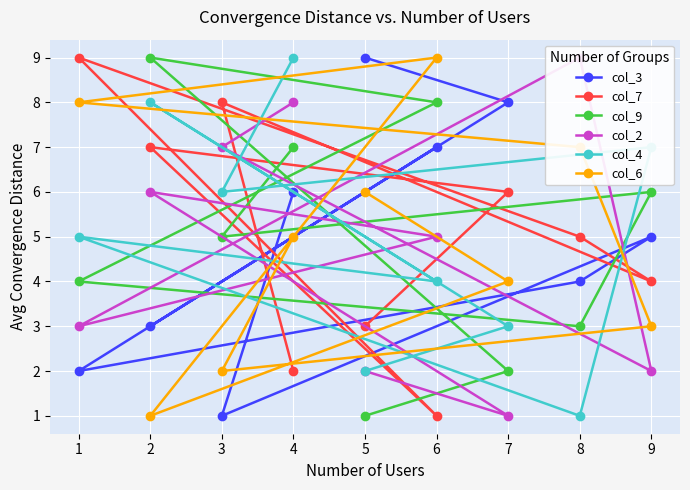

Is the value of col_4 at 8 greater than the value of col_7 at 8?

No